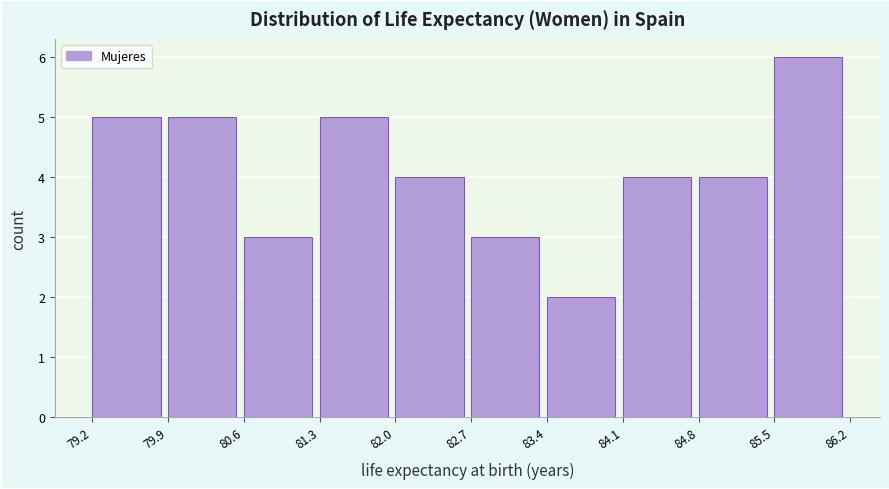

What is the height of the bar covering 85.5 to 86.2 on the x-axis? The values are not printed on the chart, so give them approximately, as read against the axis.

6